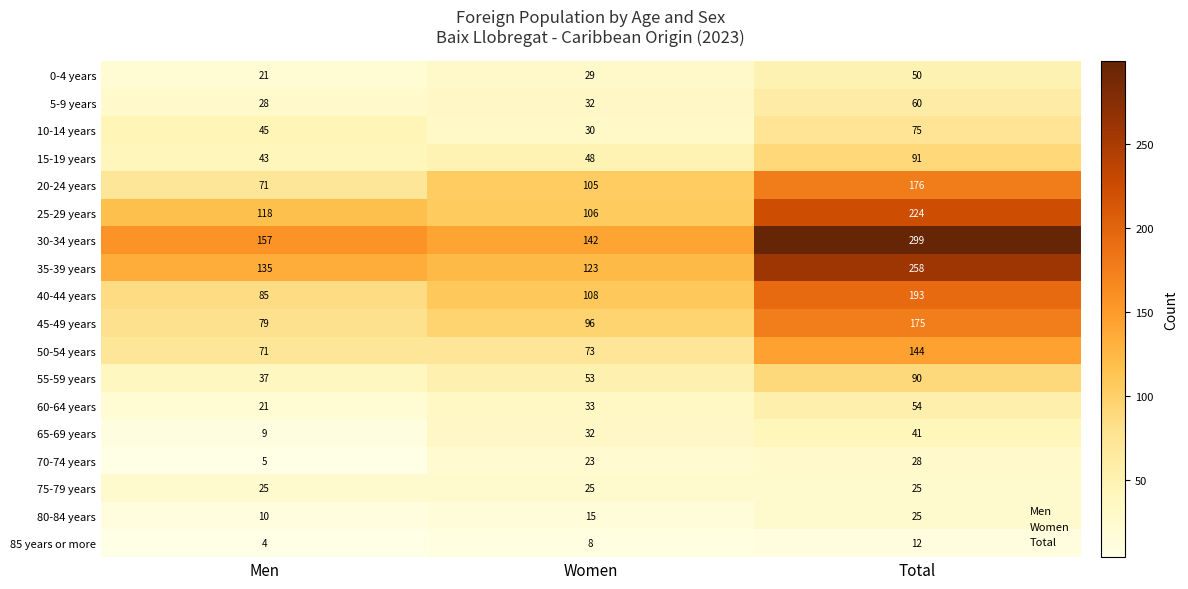

What is the difference between the 20-24 years values at Women and Total?

71